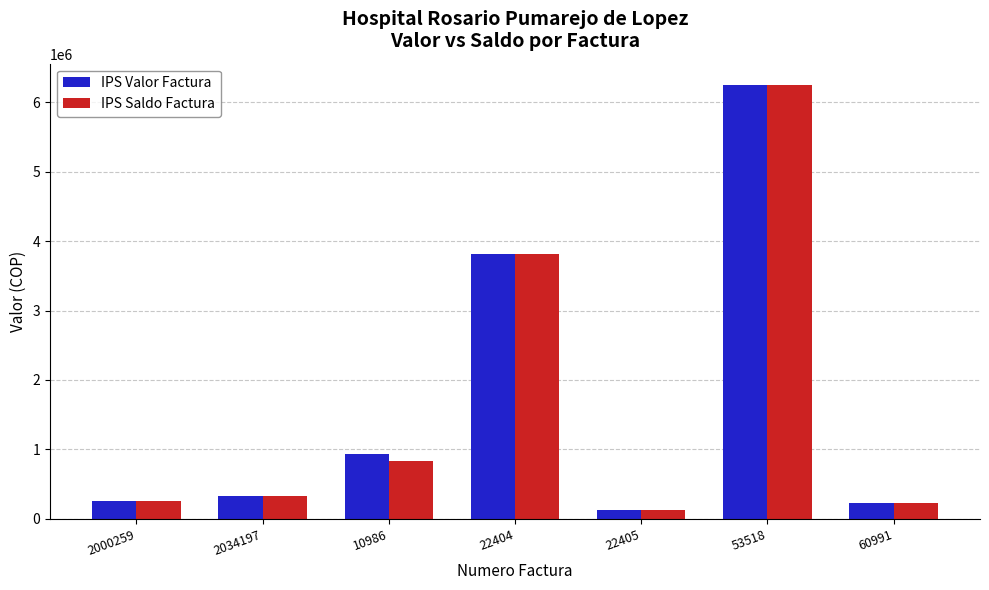

Between 10986 and 53518, which series saw the biggest shift?

IPS Saldo Factura